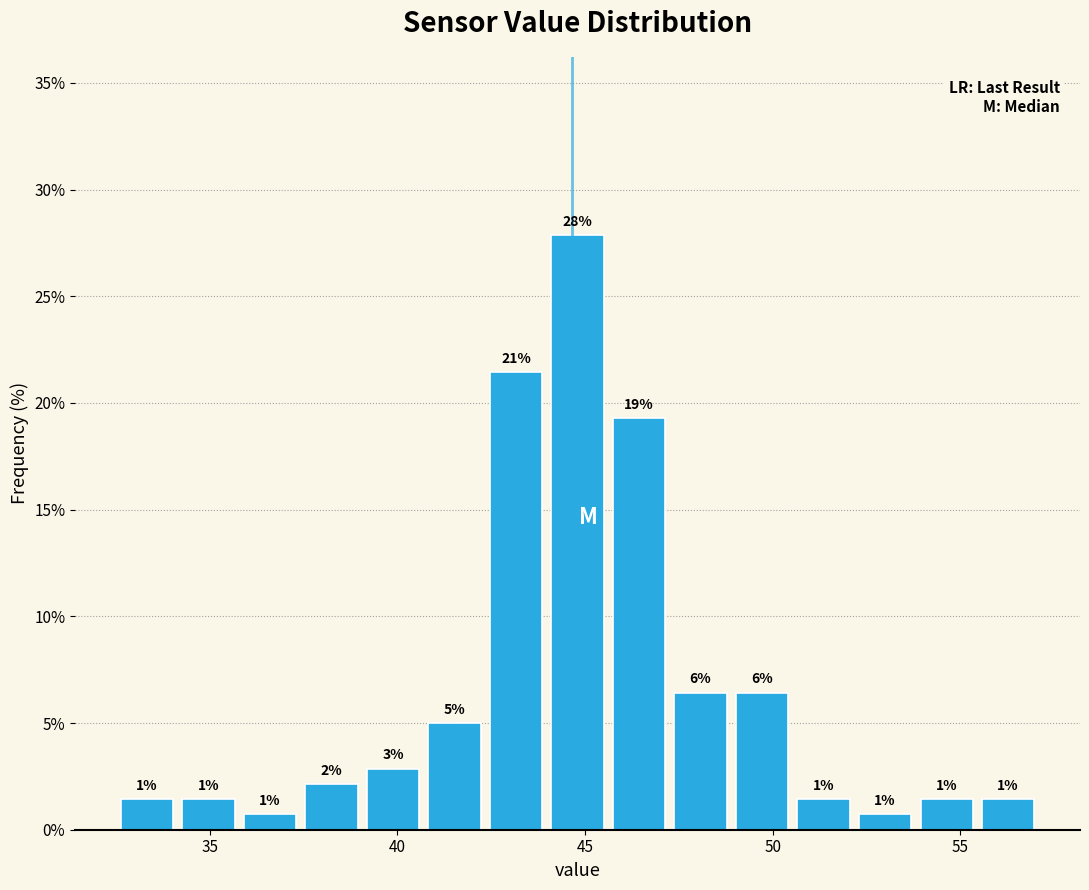

Read against the x-axis, roughly where is the centre of the tallest bar?

45.0